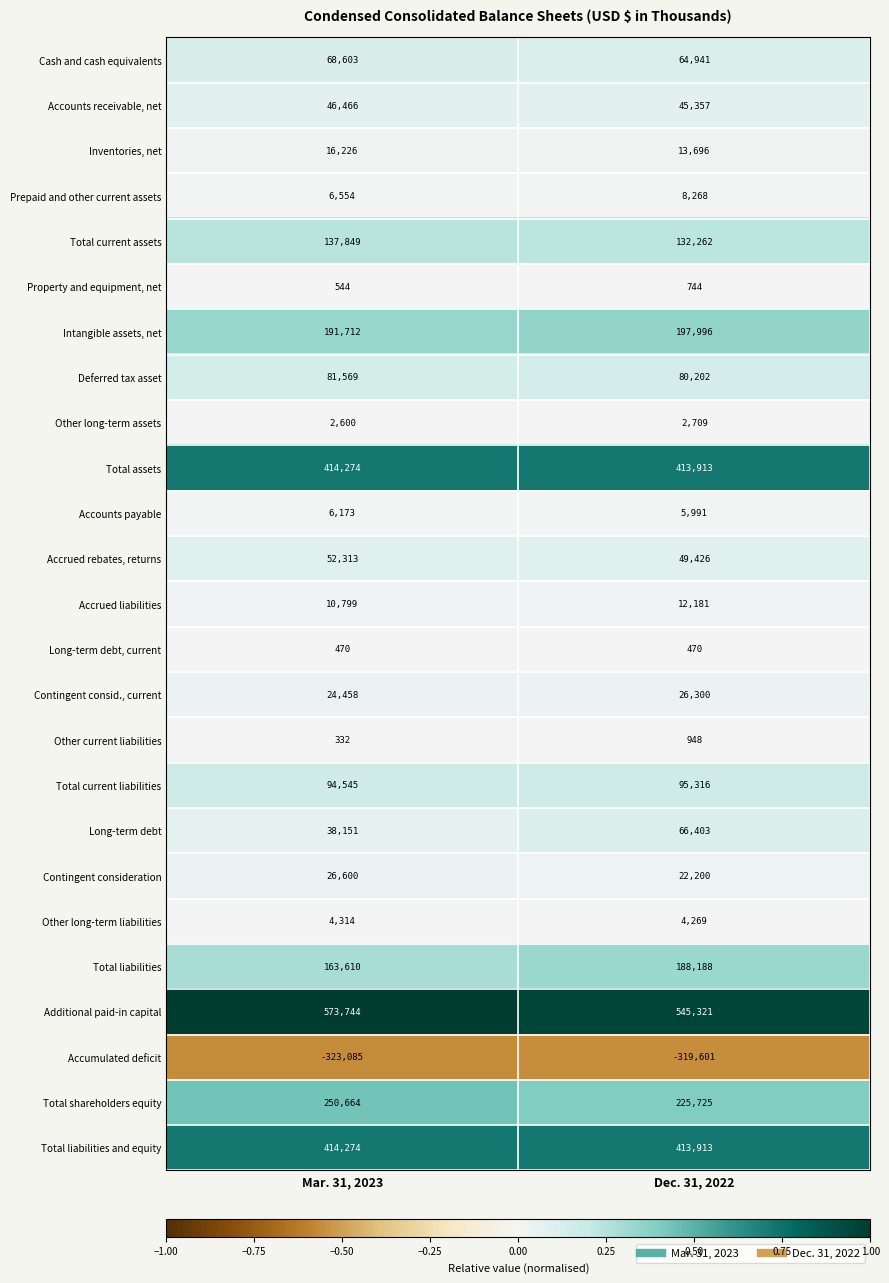

Is it true that Total assets equals 579833 at Mar. 31, 2023?

False